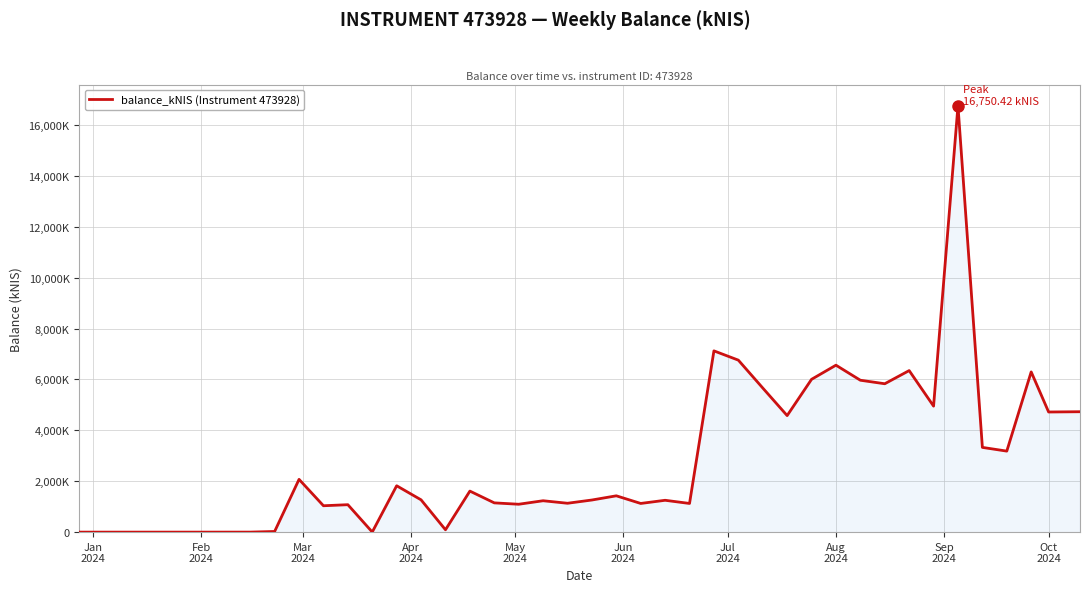

Does the chart display data point markers on the line(s)?

No